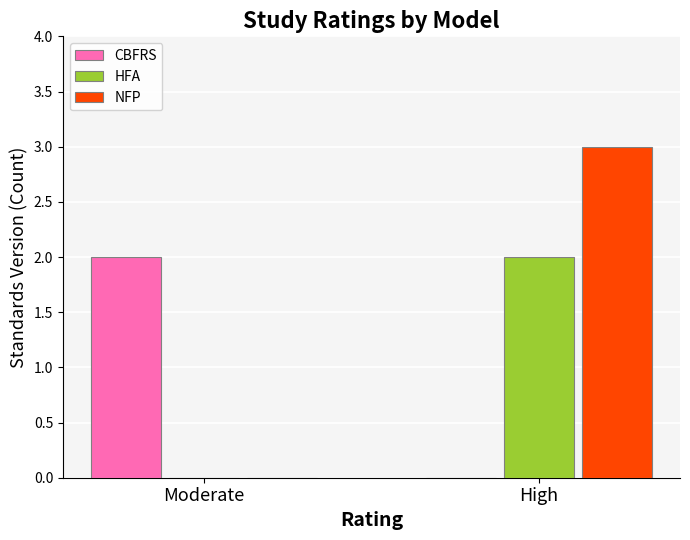

Reading left to right, extract all data points from this chart.

CBFRS: 2	0
HFA: 0	2
NFP: 0	3